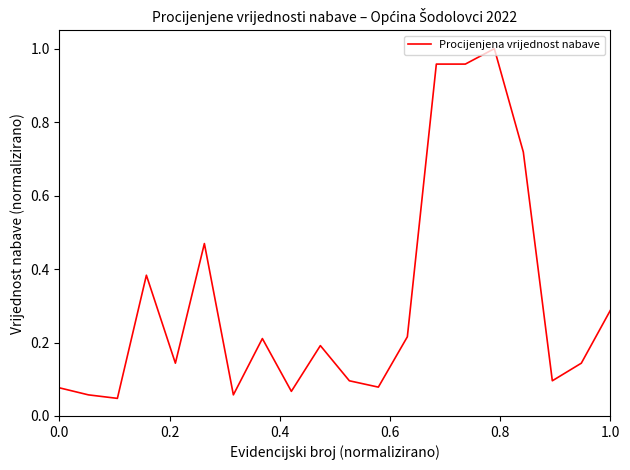

Is this an area chart (filled region under the line)?

No